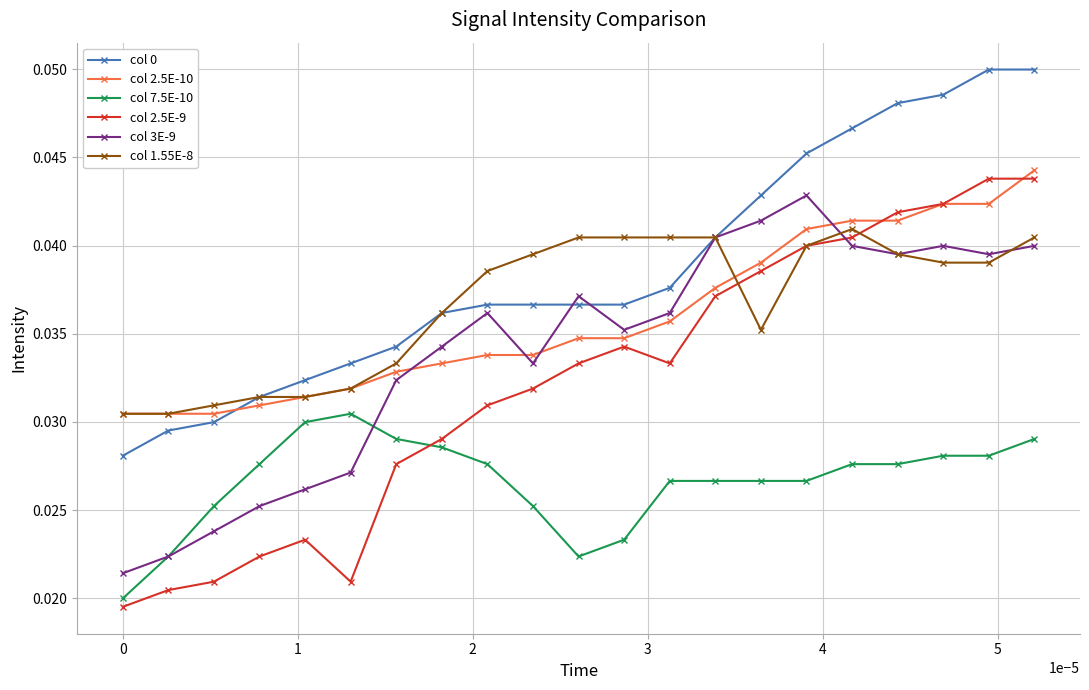

How many col 2.5E-9 values are between 0 and 1?

21